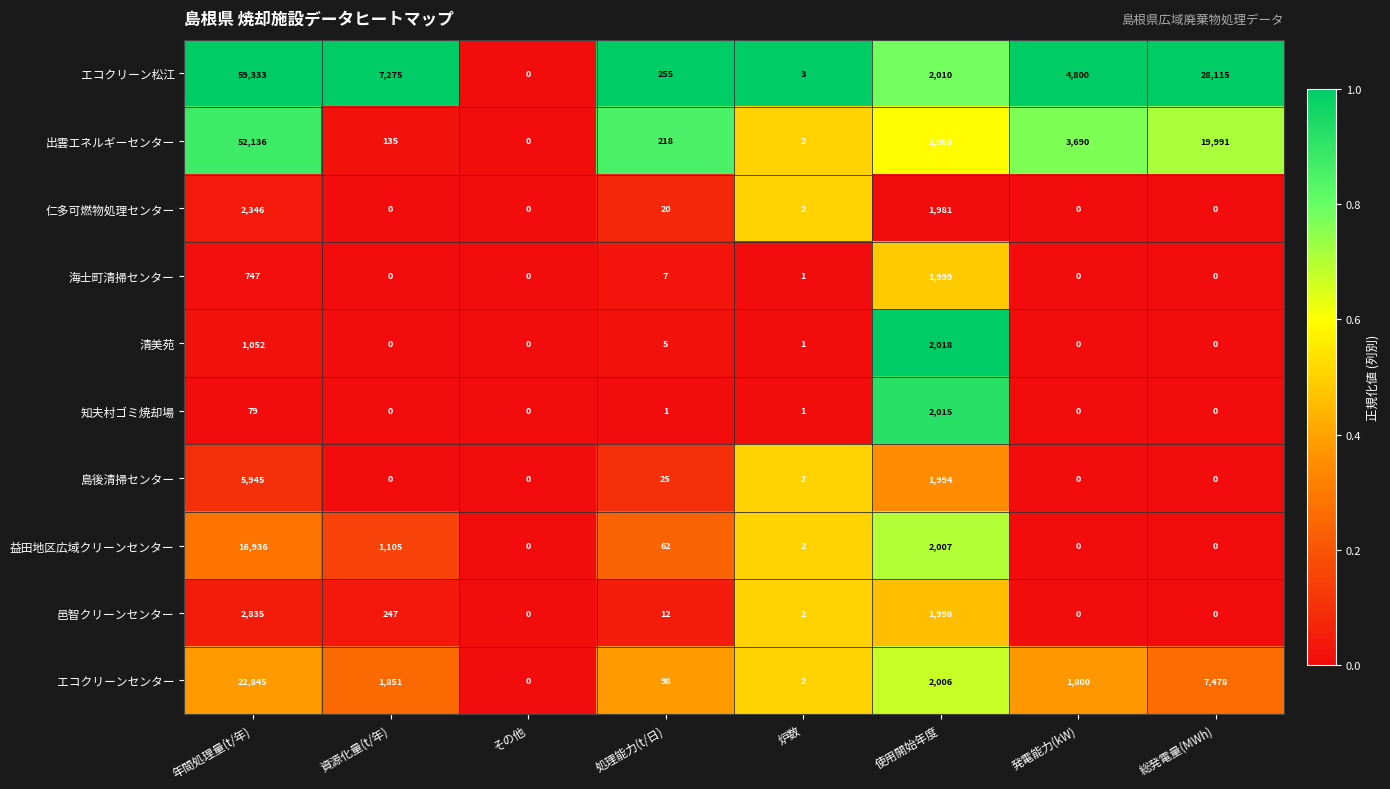

What is the difference between the 海士町清掃センター values at 年間処理量(t/年) and 総発電量(MWh)?

747